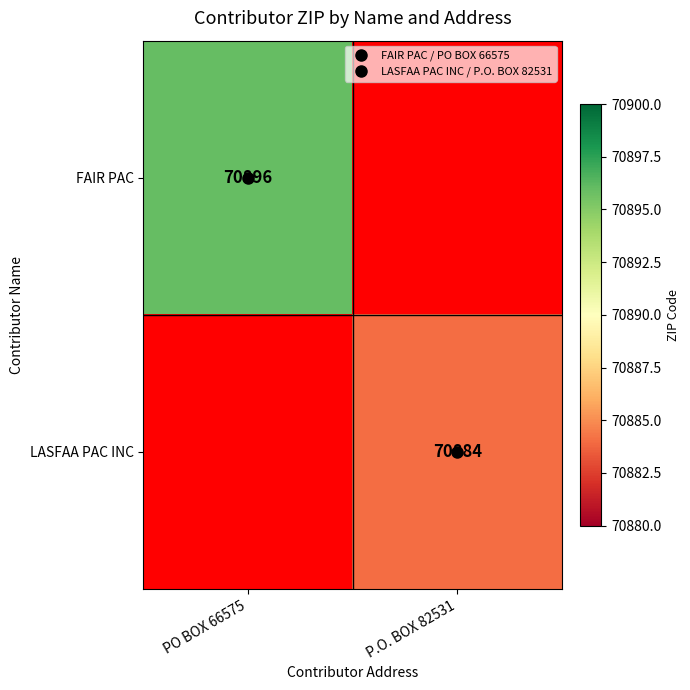

Rank the series by their maximum value, from highest to lowest.

FAIR PAC, LASFAA PAC INC